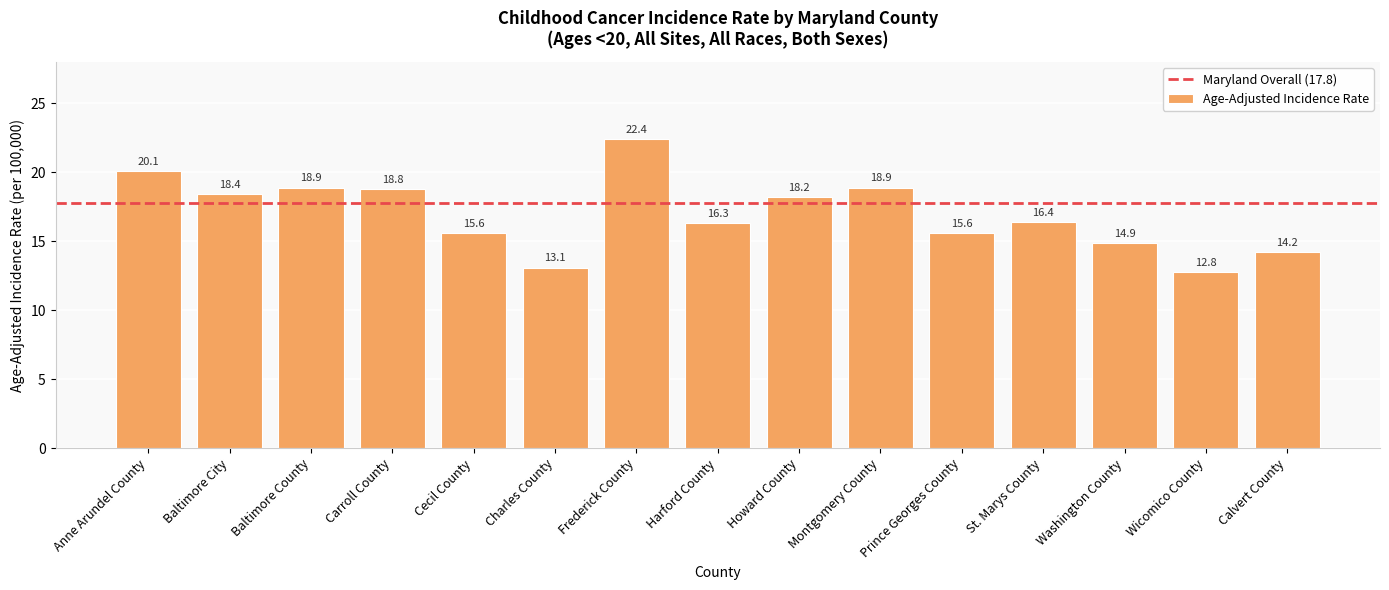

The chart shows a value of 10.7 at Harford County. True or false?

False